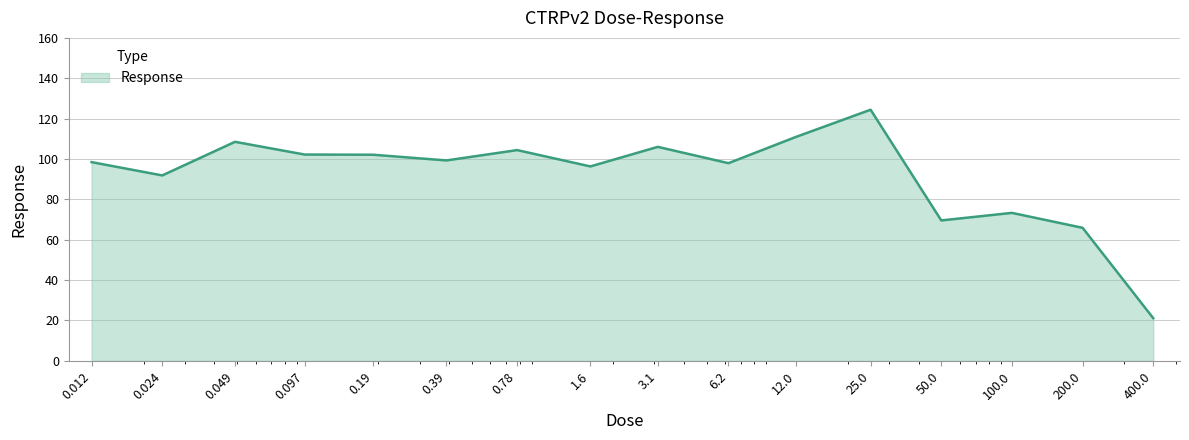

What is the maximum value shown in the chart?

124.4